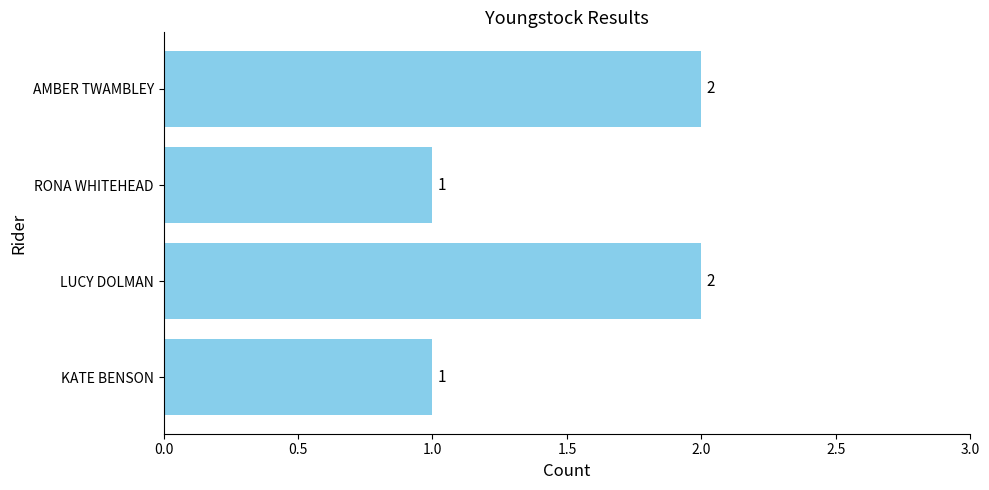

Is it true that the value at AMBER TWAMBLEY is 3?

False